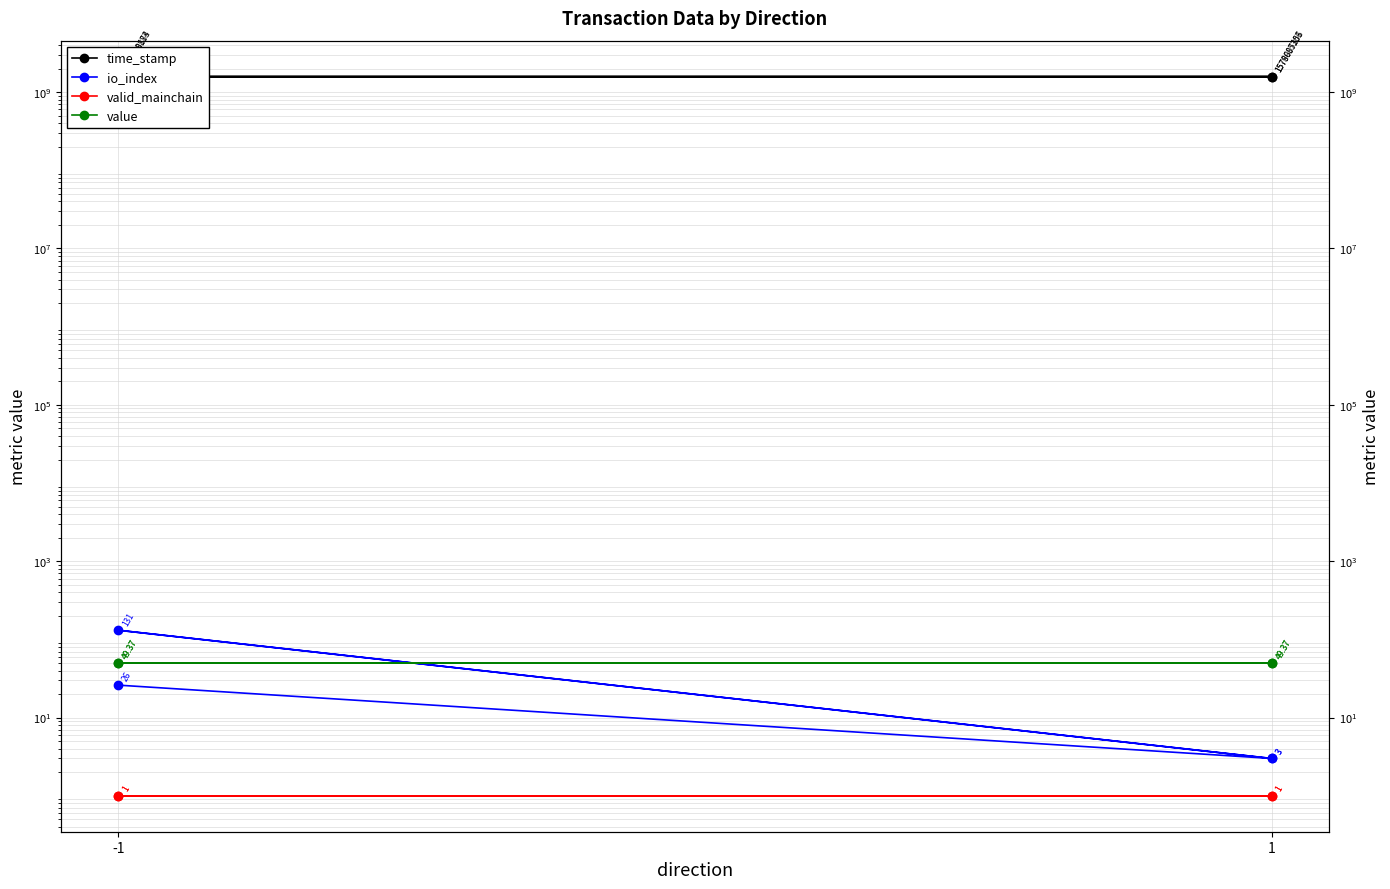

Does the chart display data point markers on the line(s)?

Yes